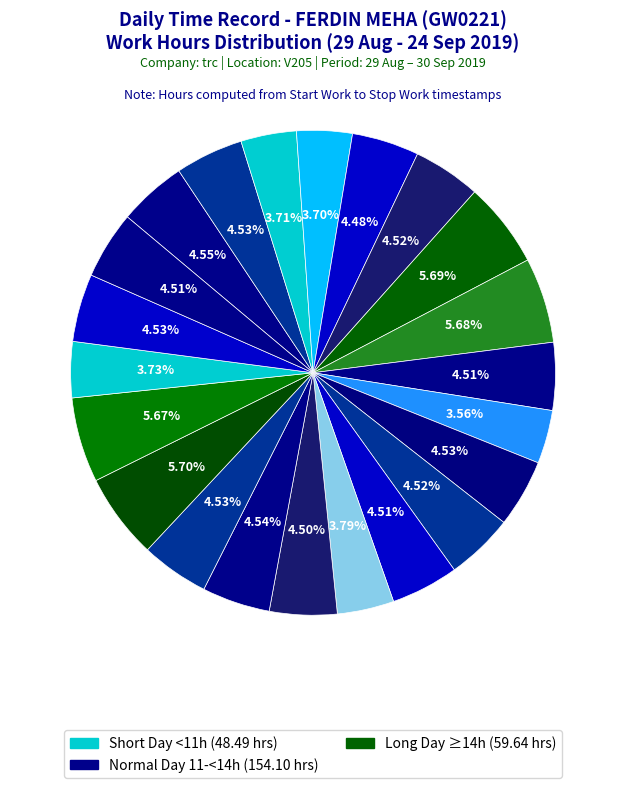

How many slices are in this pie chart?

22